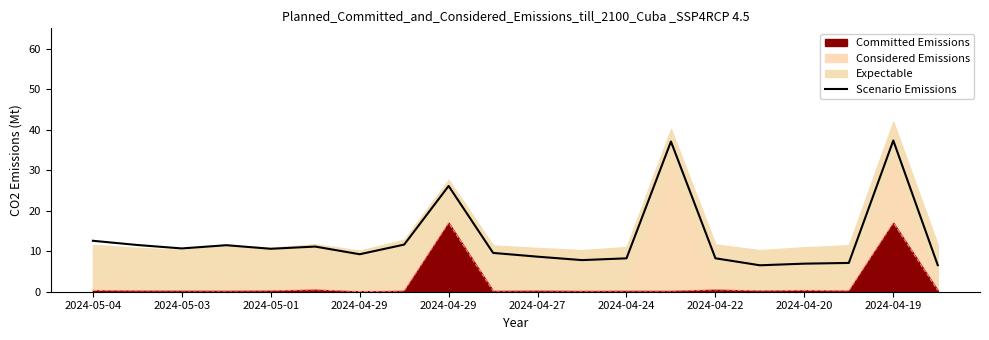

The chart shows a value of 17.8 at 2024-05-01. True or false?

False